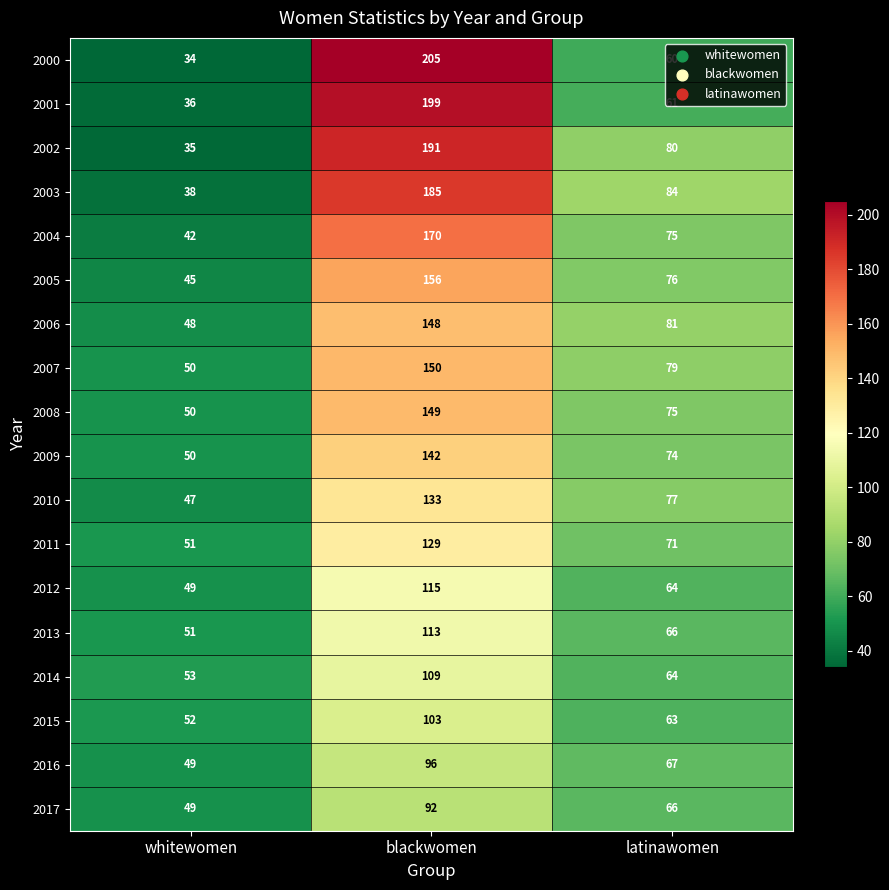

Rank the series by their maximum value, from highest to lowest.

2000, 2001, 2002, 2003, 2004, 2005, 2007, 2008, 2006, 2009, 2010, 2011, 2012, 2013, 2014, 2015, 2016, 2017